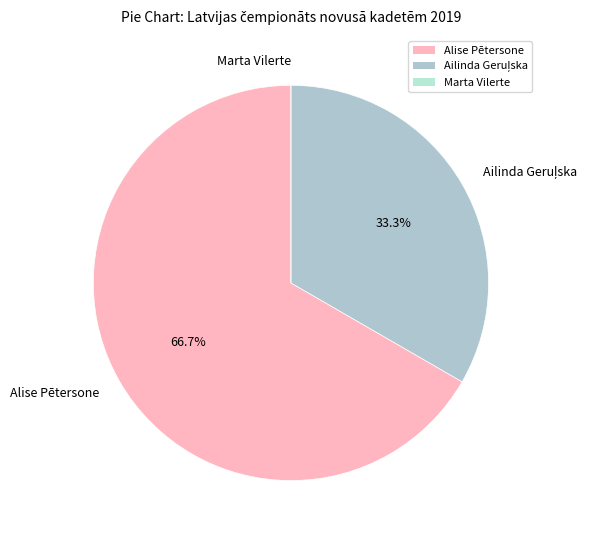

What percentage is NOT represented by Alise Pētersone?

33.3%